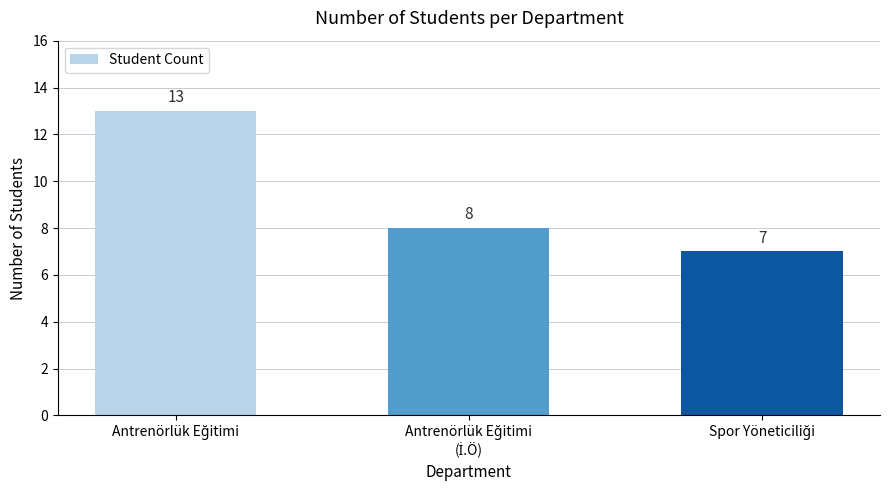

Reading left to right, transcribe all the data shown in this chart.

13	8	7